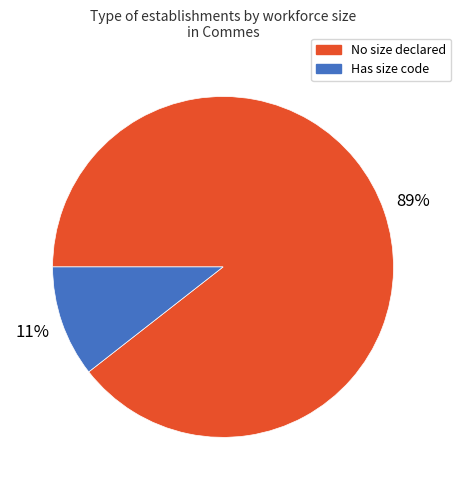

Count the number of slices in the pie.

2